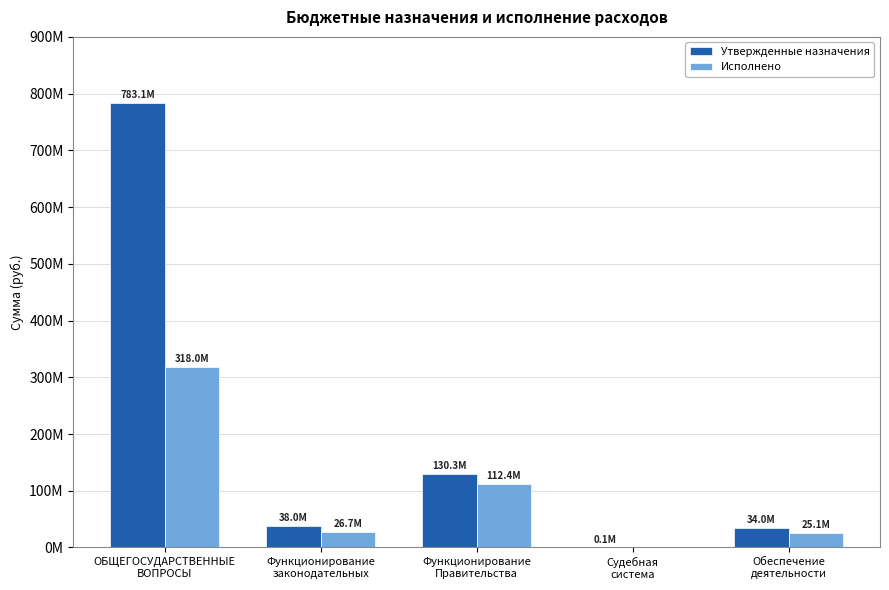

Rank the series by their maximum value, from lowest to highest.

Исполнено, Утвержденные назначения